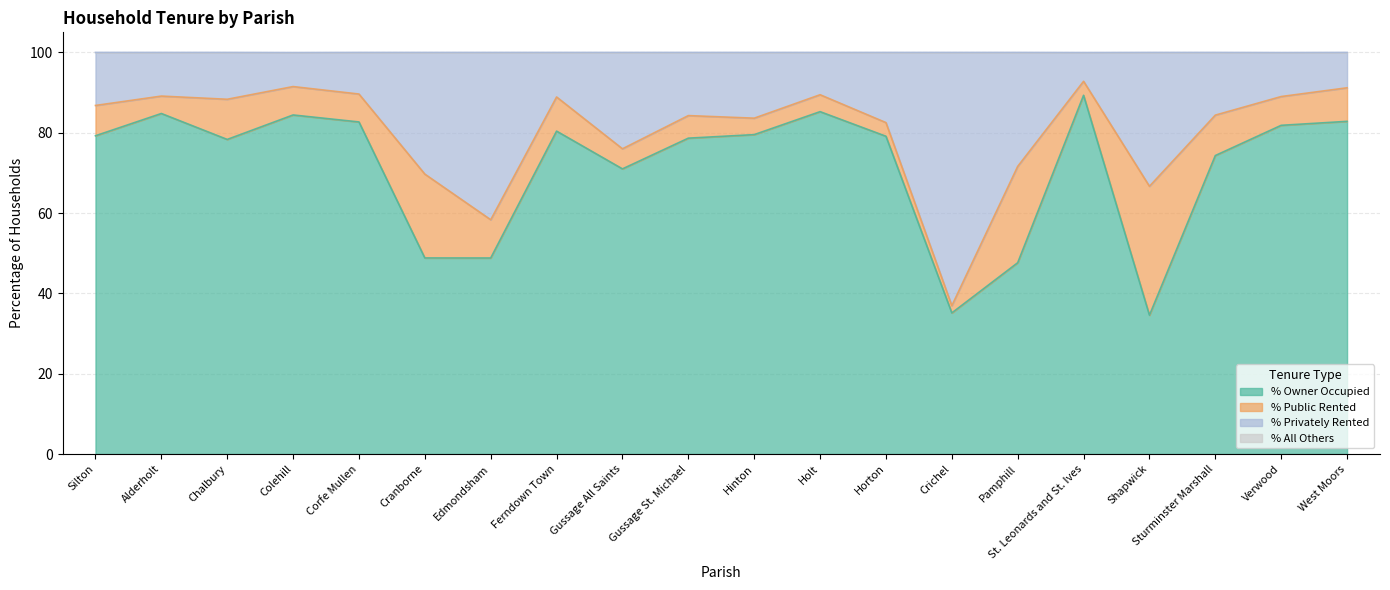

What is the maximum value for % All others?

100.0